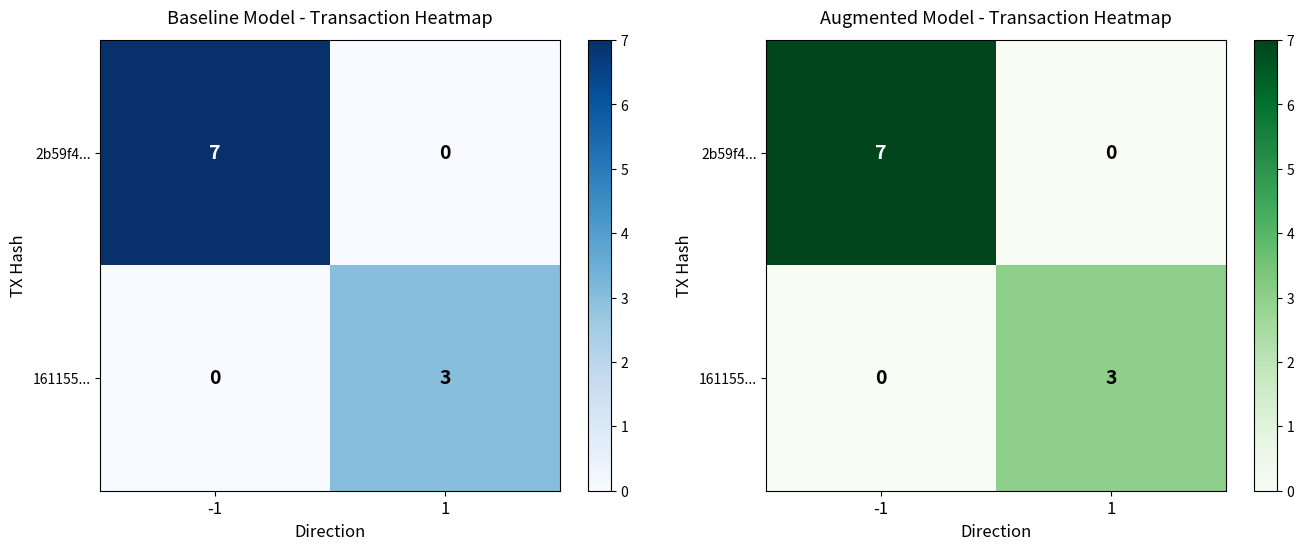

What is the sum of all 2b59f4... values?

7